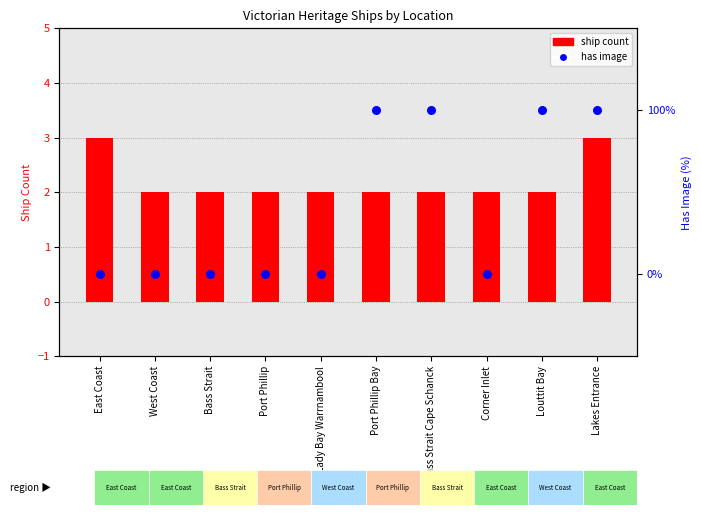

Which series has the largest total across all categories?

ship count